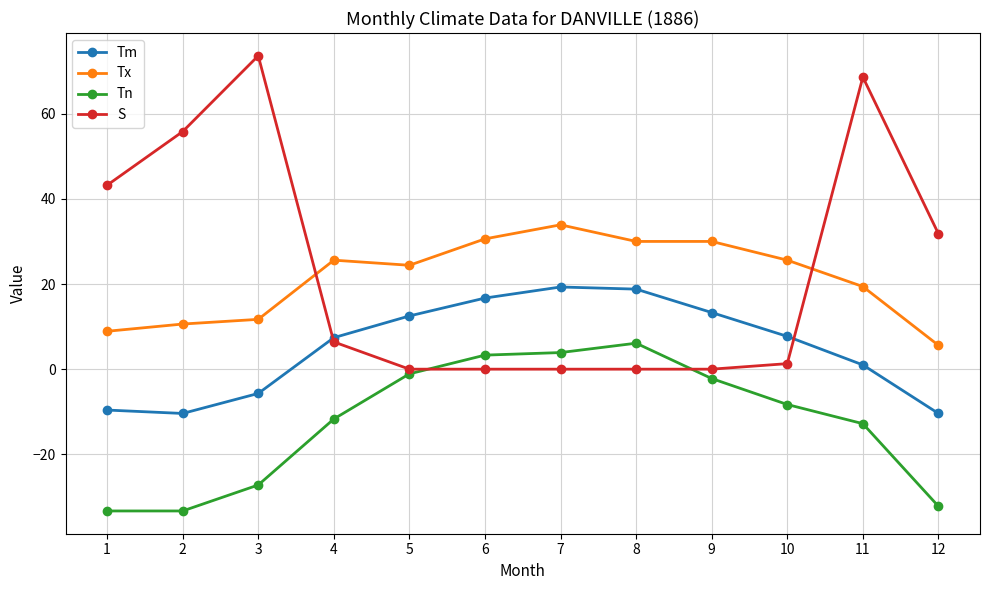

What is the value of the Tm point at the 9th from the left?

13.3